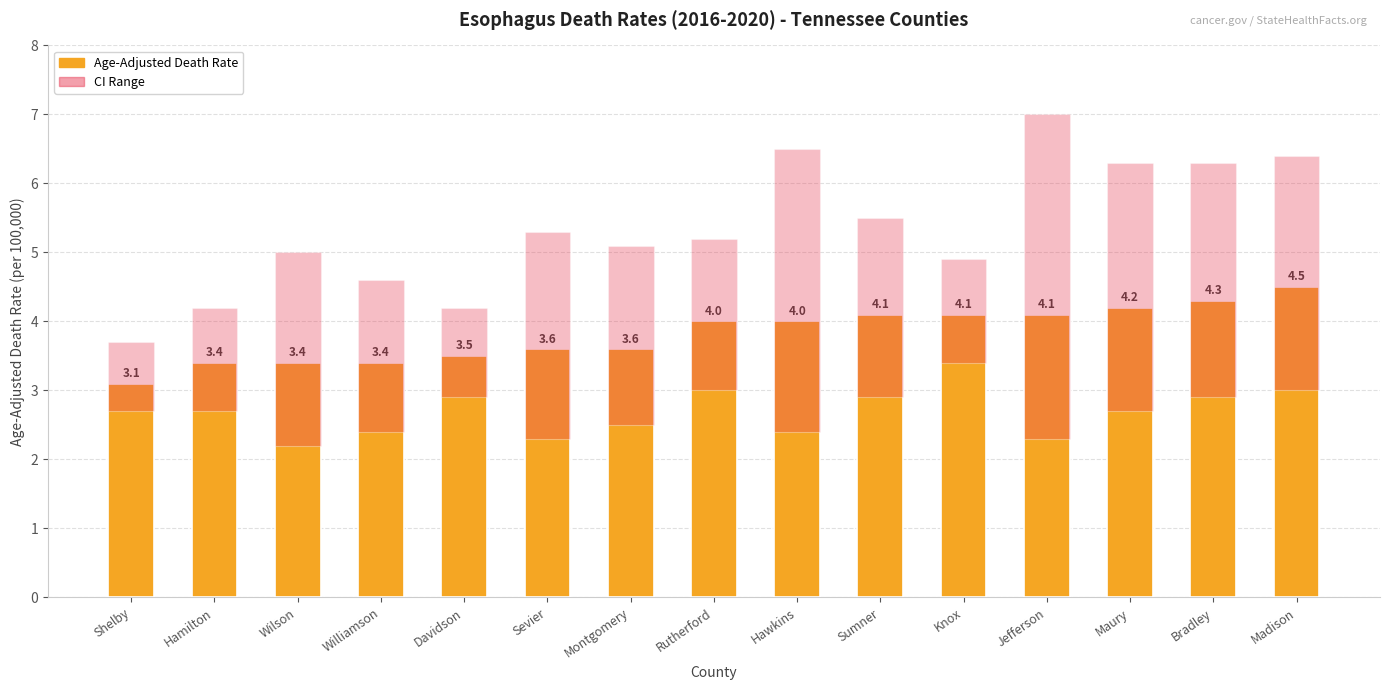

The chart shows a value of 5.0 at Davidson. True or false?

False